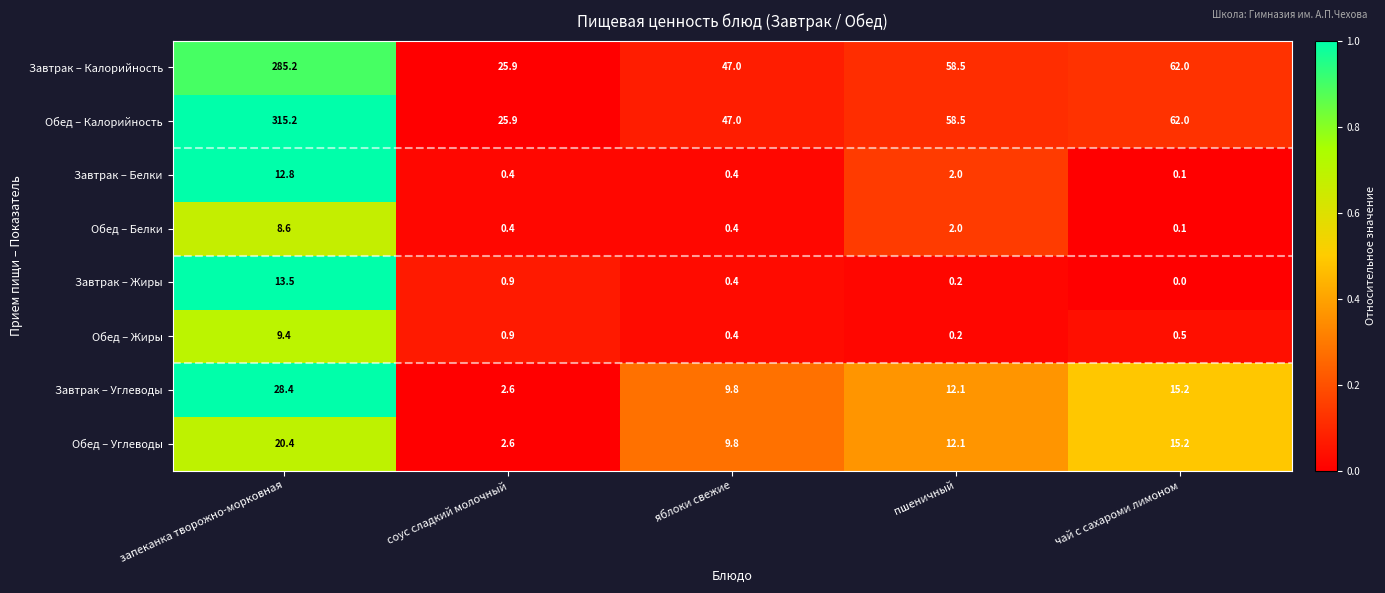

The Обед – Жиры series shows 0.4 at яблоки свежие. True or false?

True